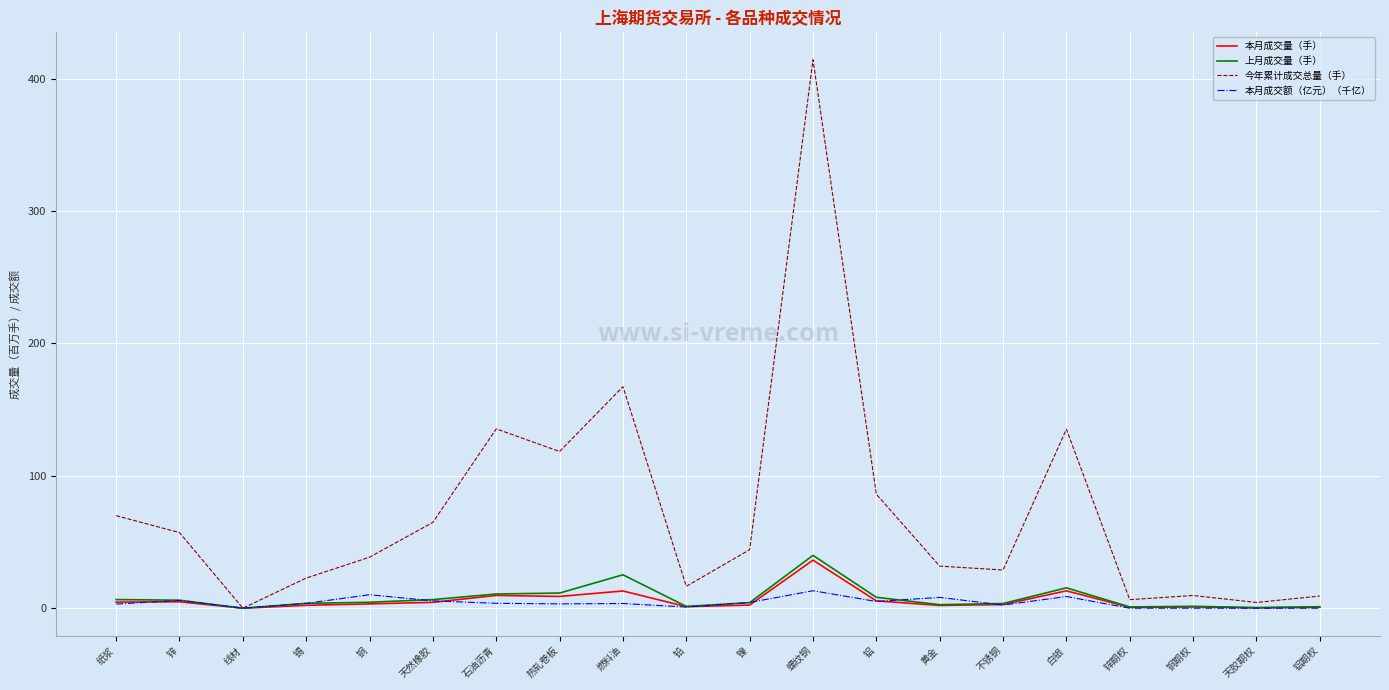

Where is the first local maximum for 今年累计成交总量（手）?

石油沥青